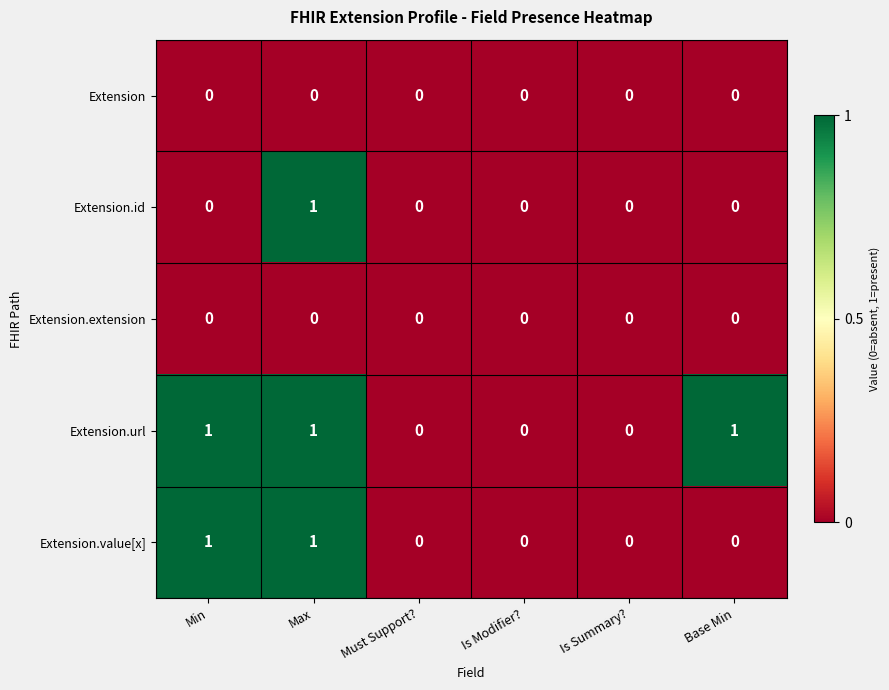

Is it true that Extension equals 0 at Max?

True